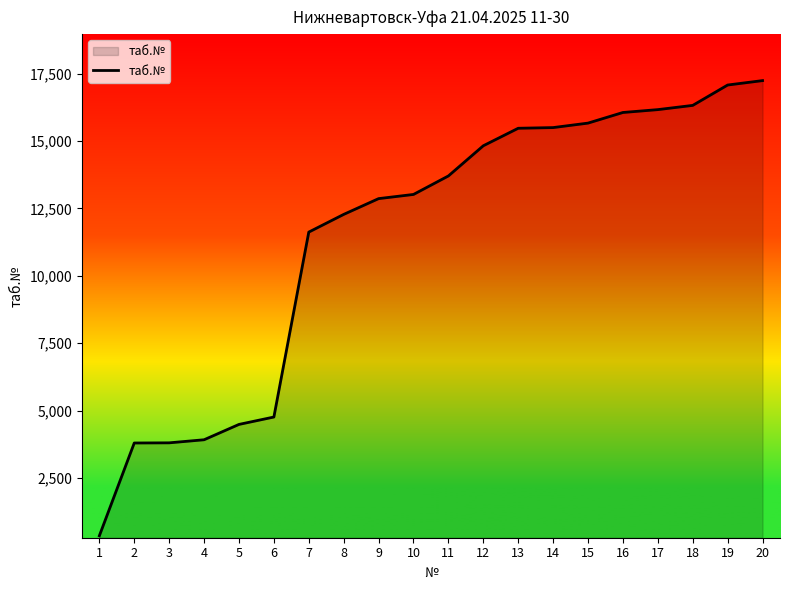

What is the sum of all values?

228924